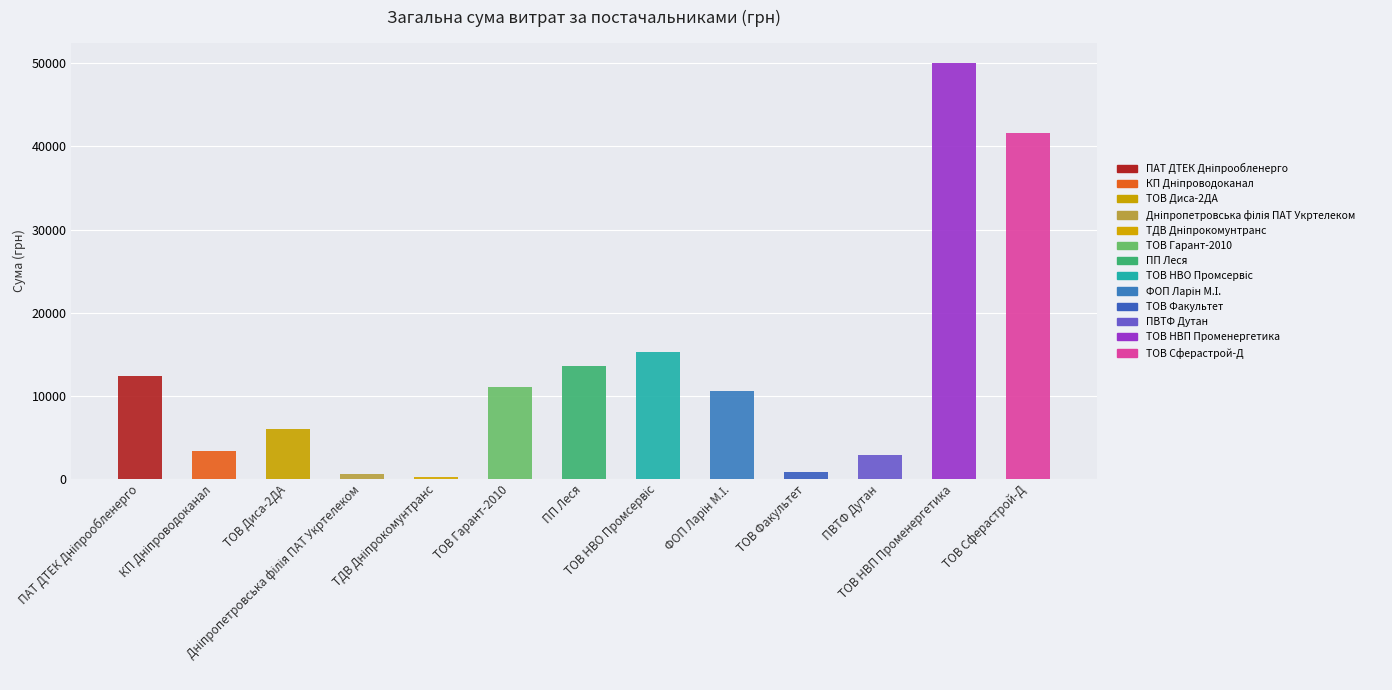

What is the smallest value displayed?

180.9